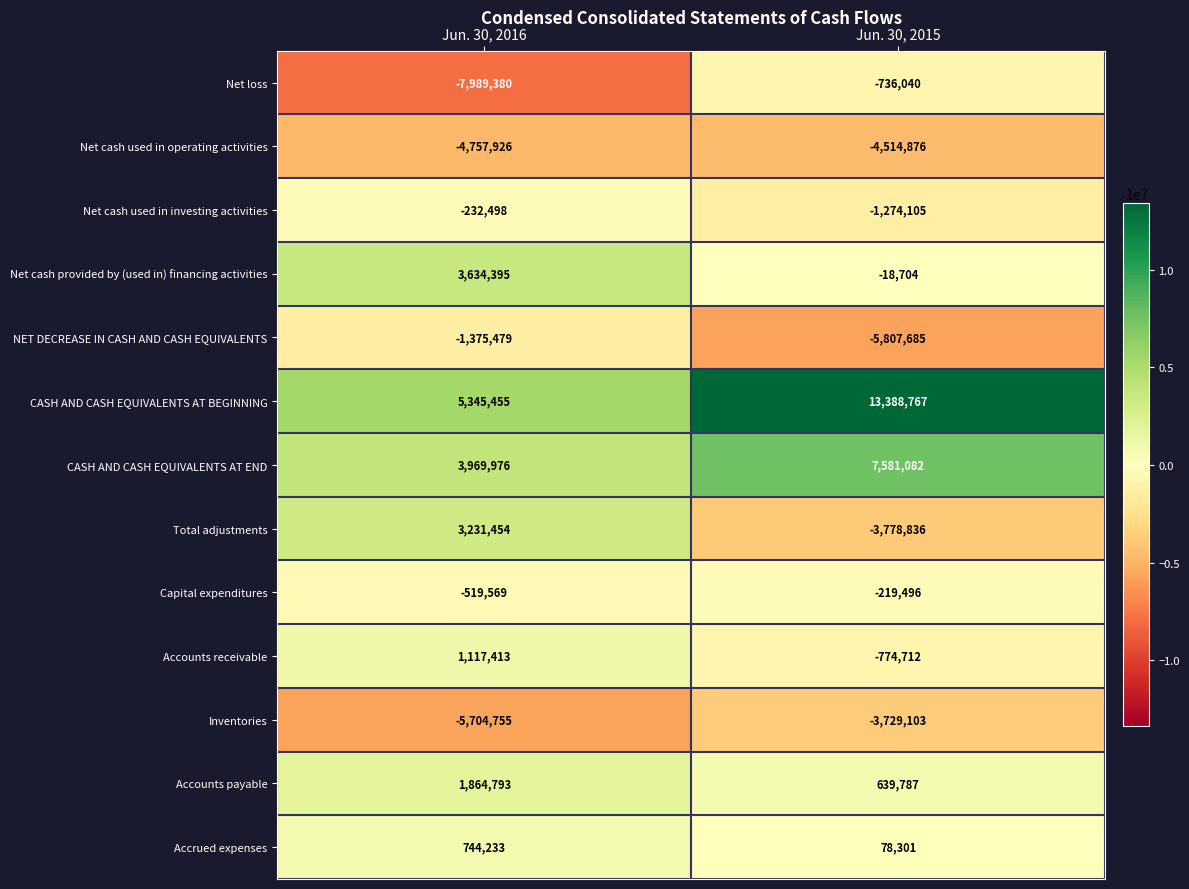

How many values in Total adjustments are below zero?

1